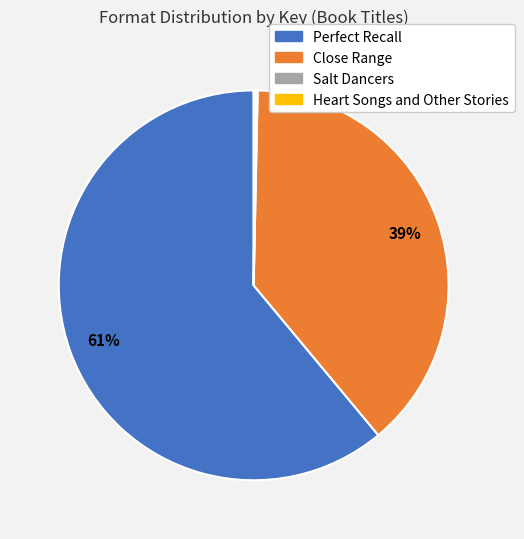

Which slice represents more than half of the pie?

Perfect Recall